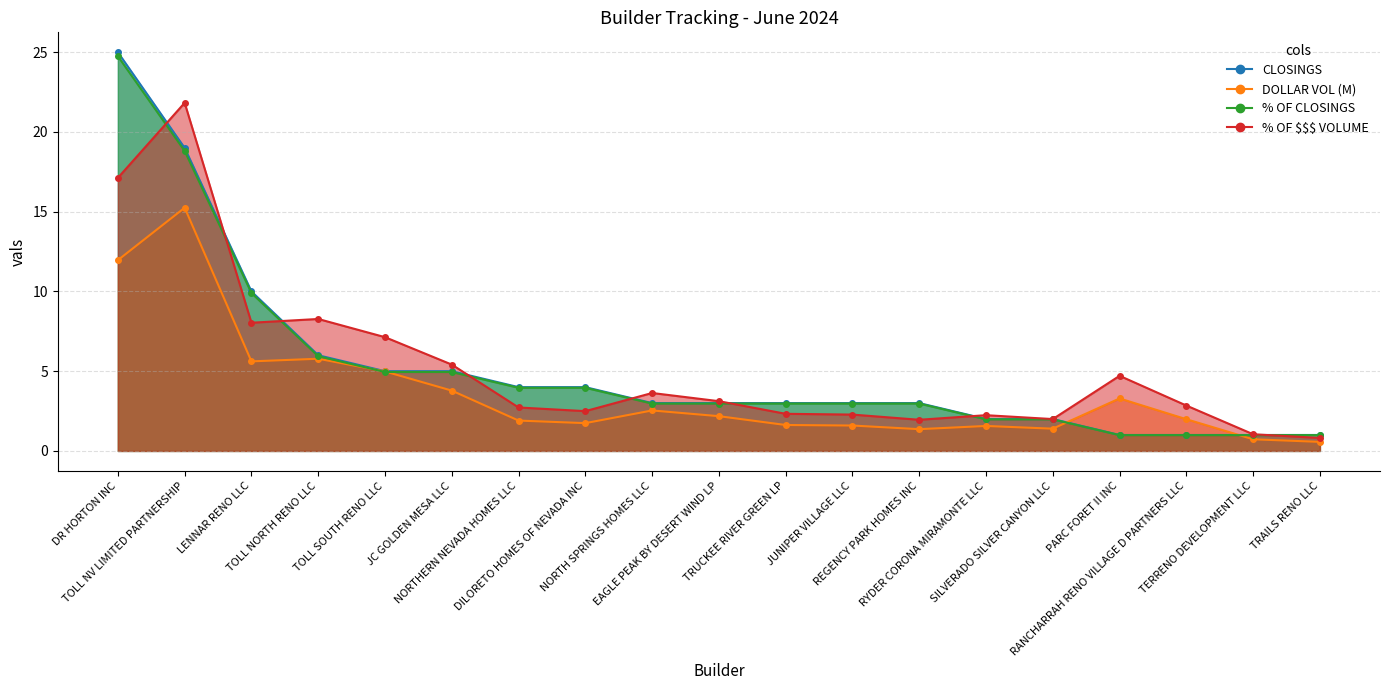

Which series ends up on top after the final intersection of DOLLARVOL and CLOSINGS?

CLOSINGS